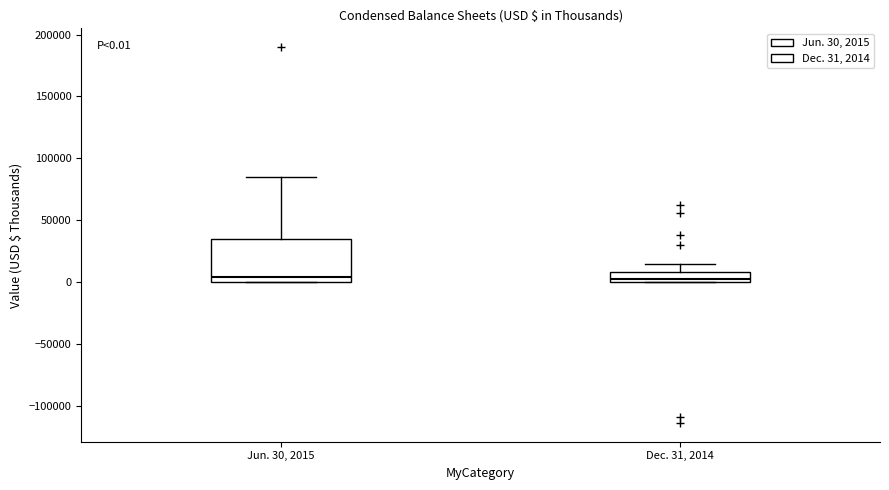

Comparing the boxes themselves (not the whiskers), which one is the tallest?

Jun. 30, 2015